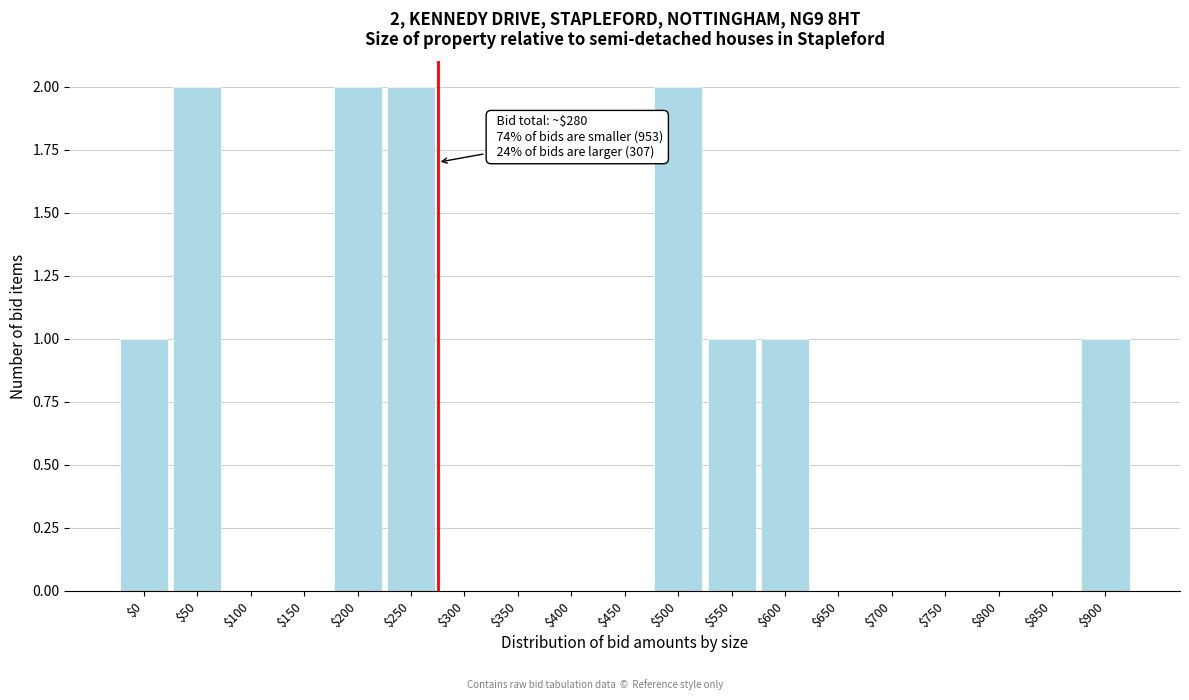

The chart shows a value of 1 at $900. True or false?

True